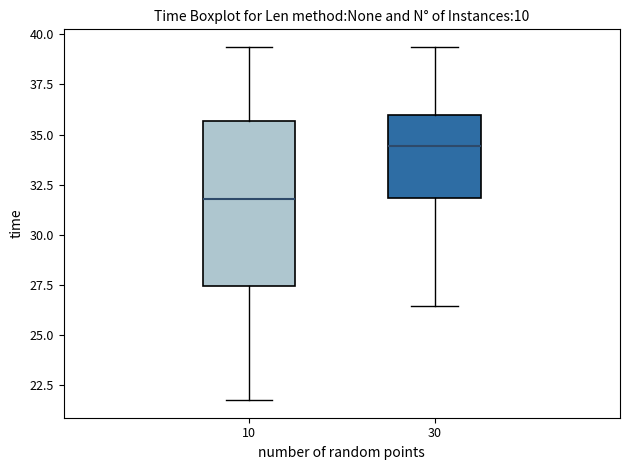

Comparing the boxes themselves (not the whiskers), which one is the tallest?

10